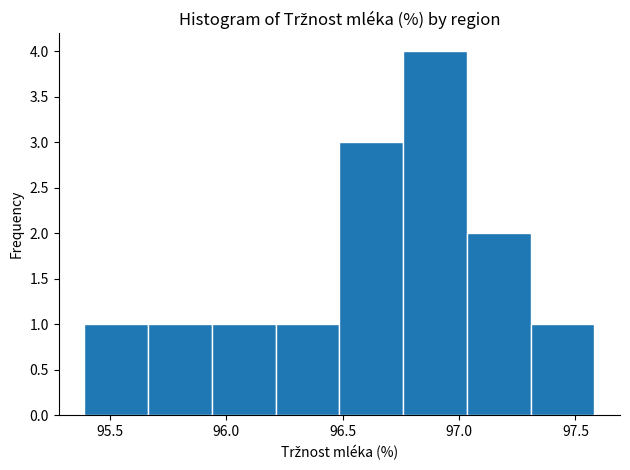

Reading left to right, transcribe this chart: for each bar, give the range it covers on the x-axis and its height. Neither the bar edges nor the heights are printed on the chart, so give them approximately, as read against the axes.

95.40 to 95.65: 1
95.65 to 95.95: 1
95.95 to 96.20: 1
96.20 to 96.50: 1
96.50 to 96.75: 3
96.75 to 97.05: 4
97.05 to 97.30: 2
97.30 to 97.60: 1